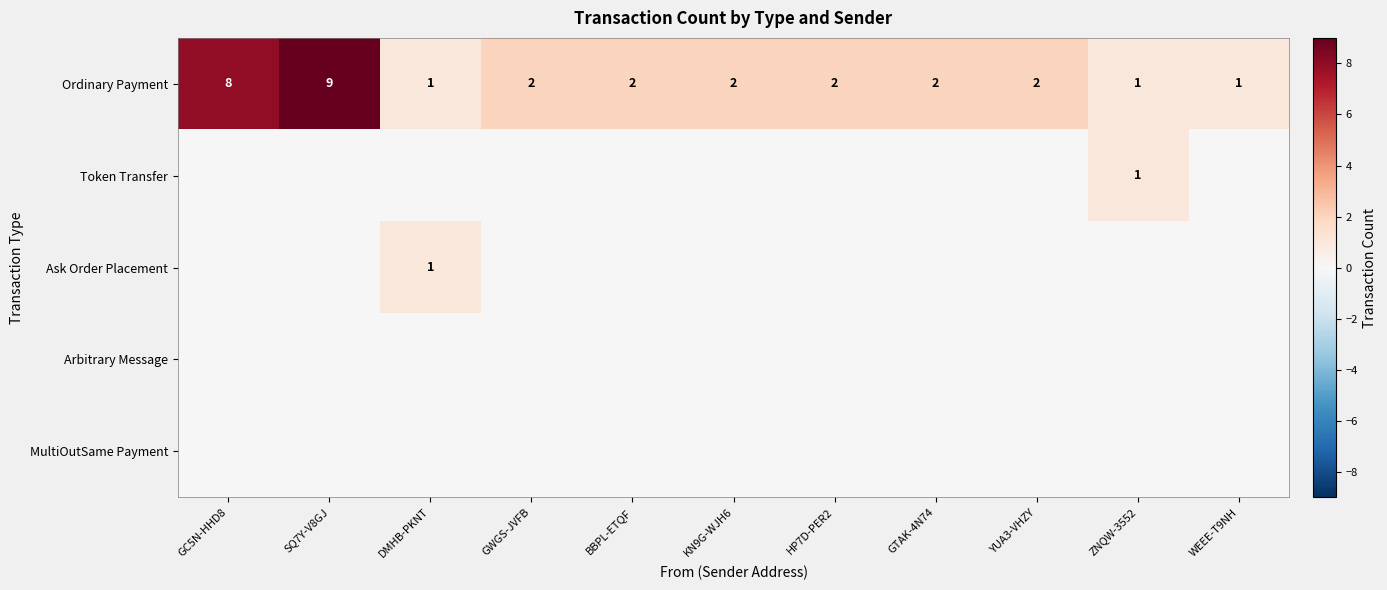

True or false: Ordinary Payment has a value of 2 at GTAK-4N74.

True